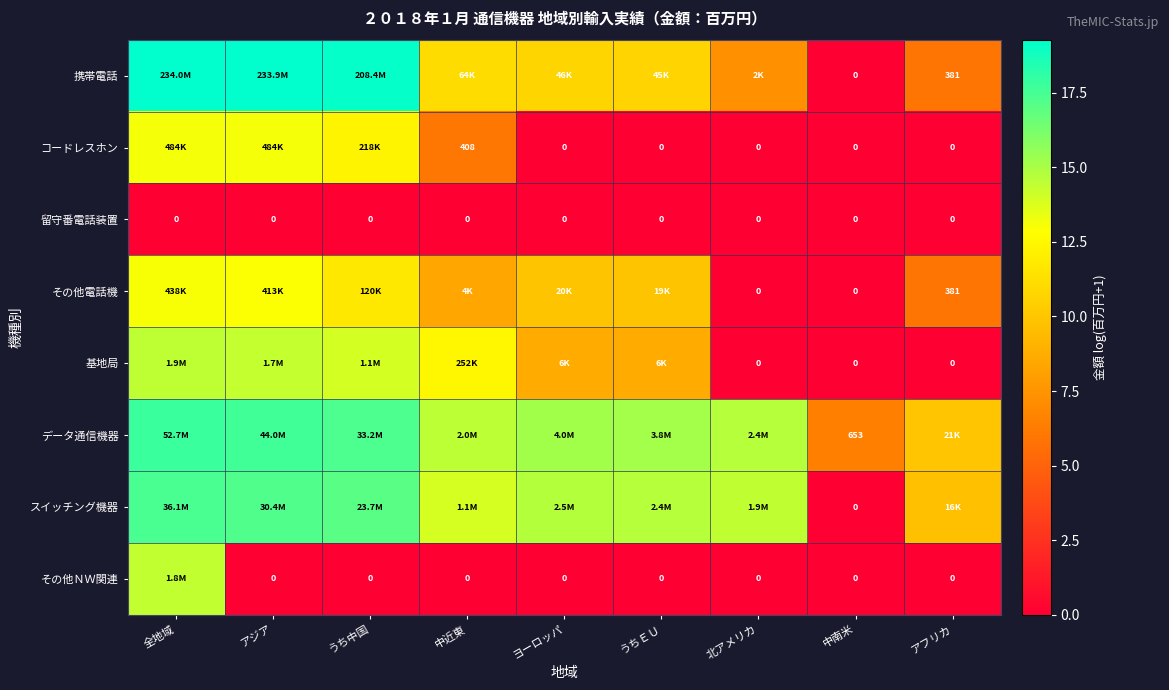

Is it true that その他電話機 equals -4.8 at 中南米?

False